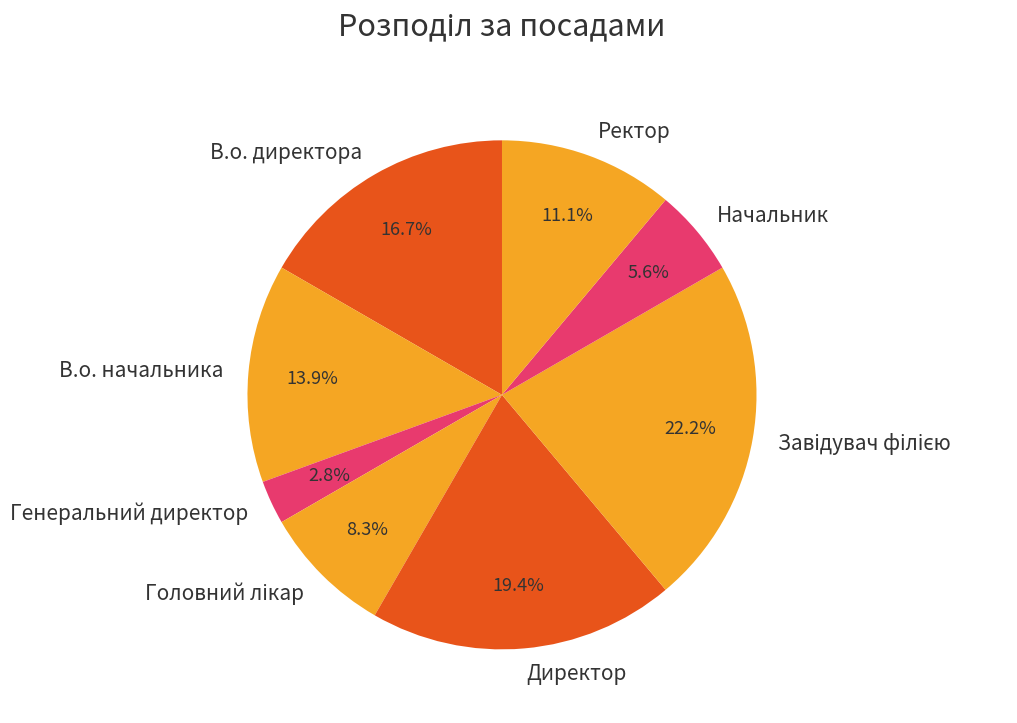

What is the smallest slice in the pie chart?

Генеральний директор